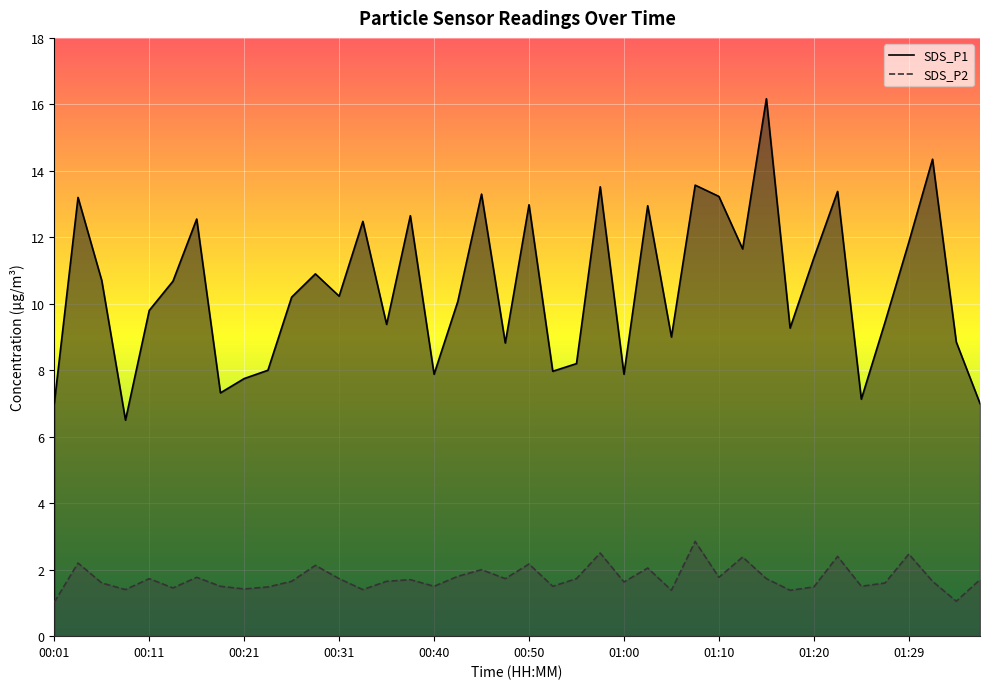

What is the spread (max minus min) of values at 01:24?

5.6